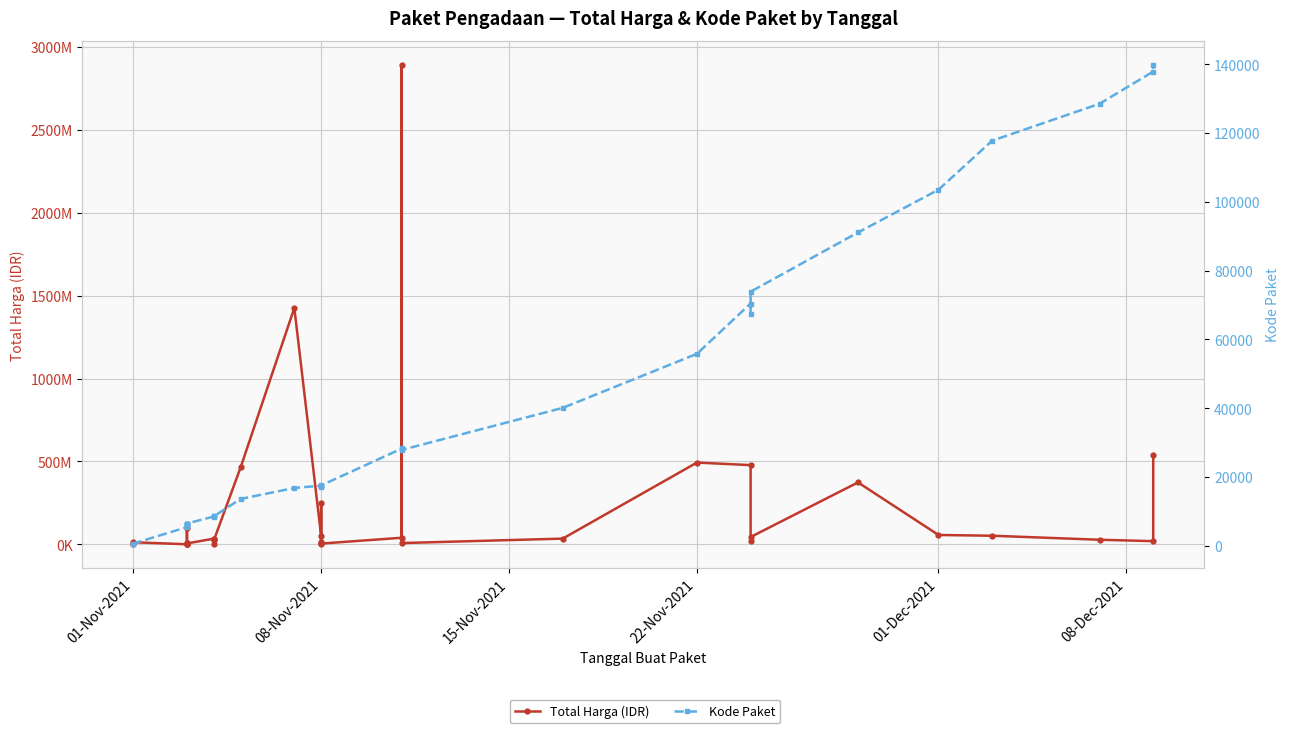

List the series in order of their peak value, highest first.

Total Harga (IDR), Kode Paket